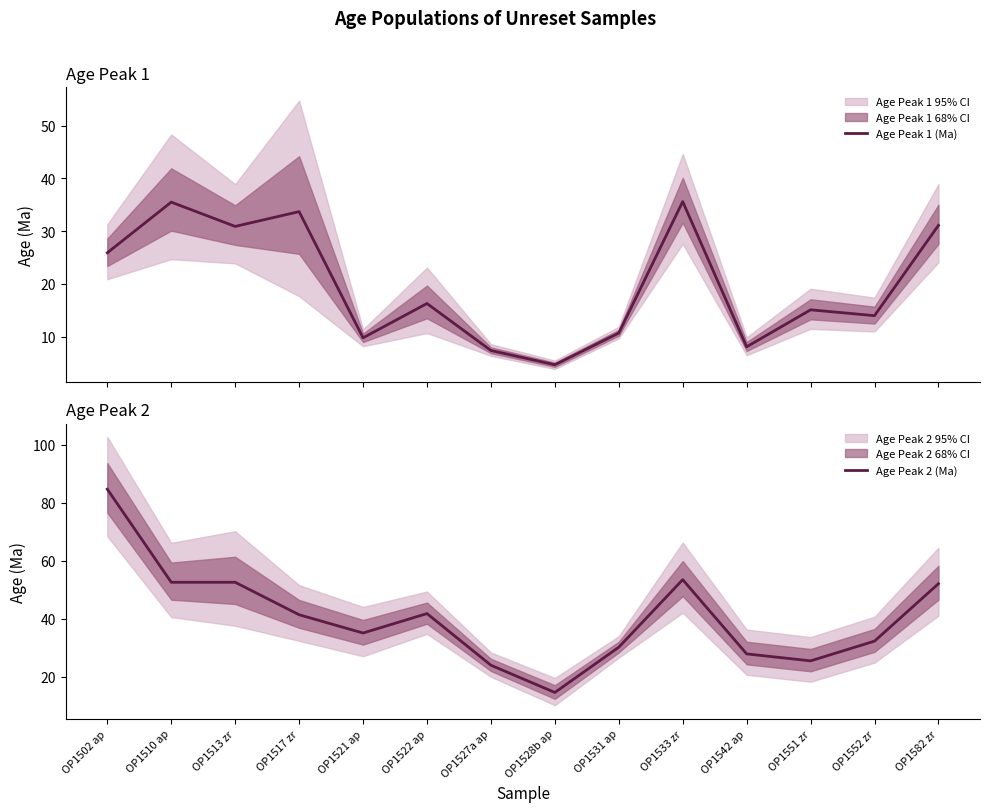

True or false: Age Peak 2 (Ma) and Age Peak 1 (Ma) cross at least once.

False